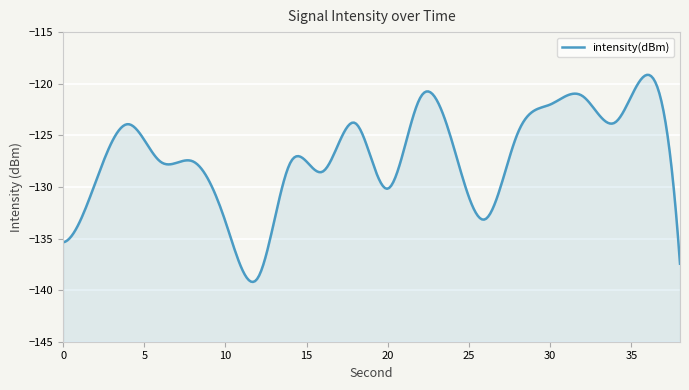

Where is the first local maximum?

4